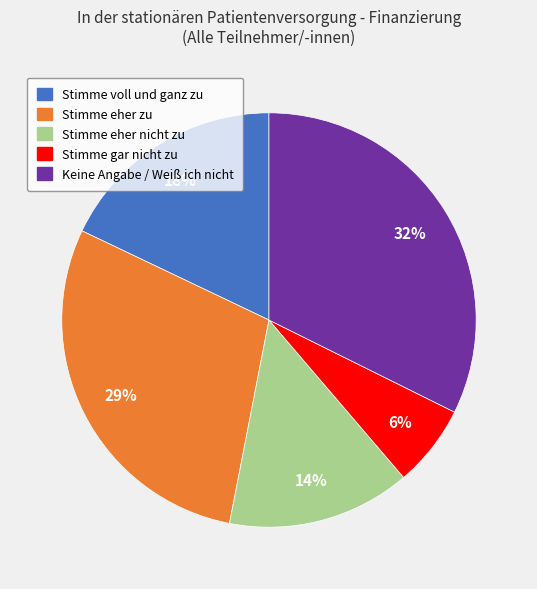

Rank the categories by value from highest to lowest.

Keine Angabe / Weiß ich nicht, Stimme eher zu, Stimme voll und ganz zu, Stimme eher nicht zu, Stimme gar nicht zu